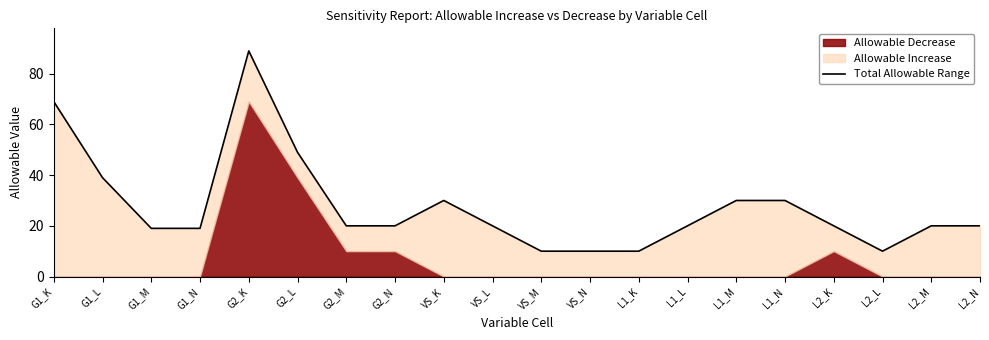

Where does the data first go above 20?

G1_K